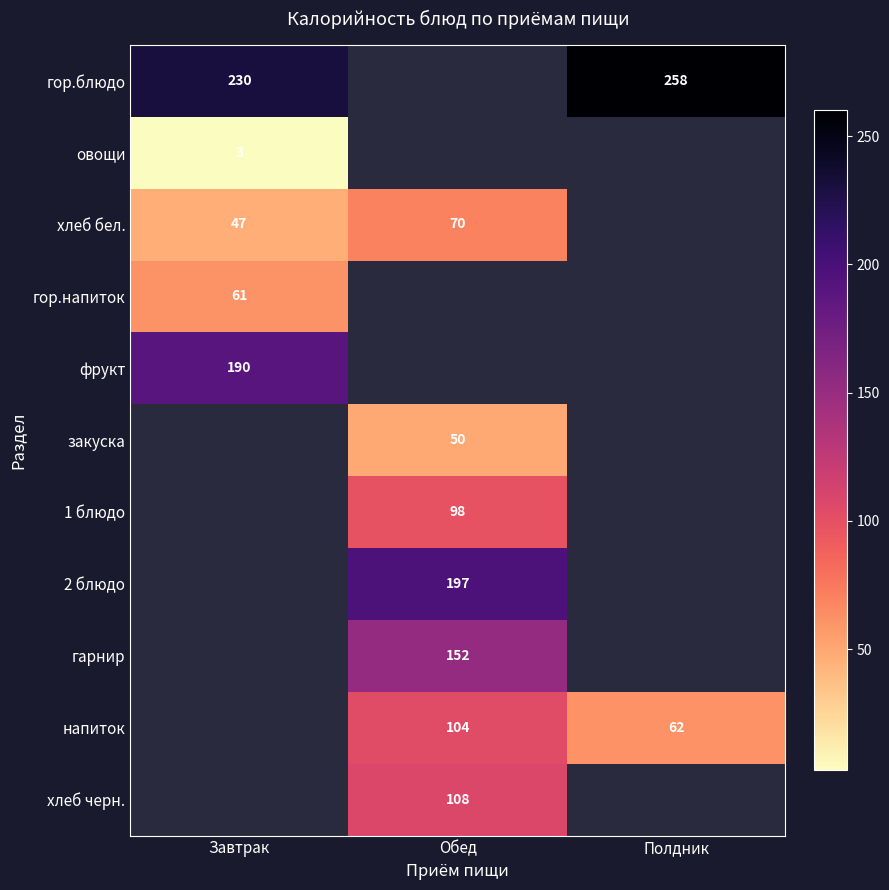

What is the difference between the highest and lowest values at Полдник?

196.0